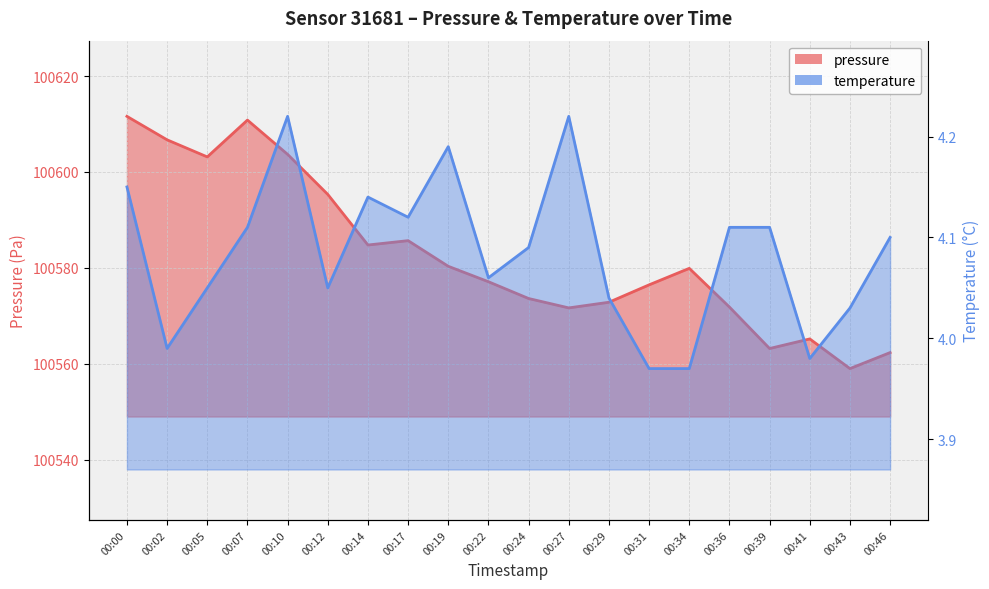

At how many categories does at least one series exceed 54885?

20